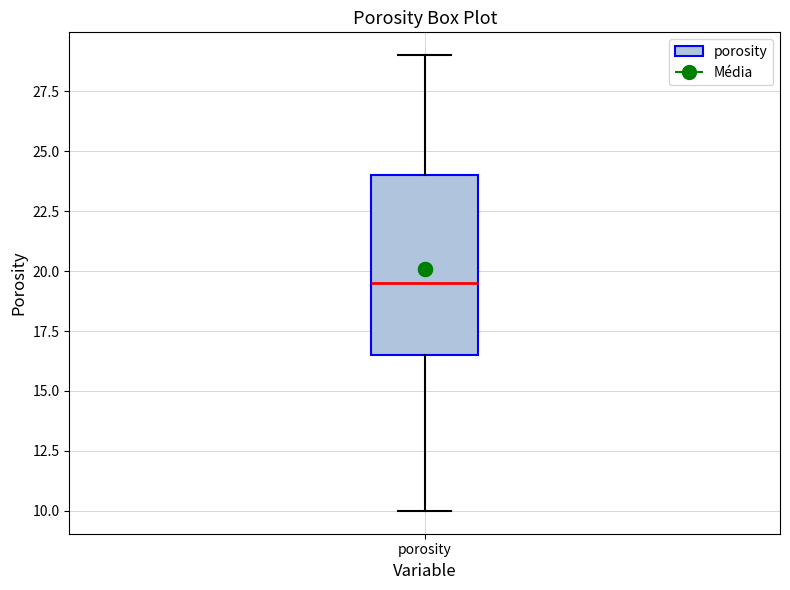

Transcribe this box plot: give where the median line is, the range the box spans, and where the two whiskers end, as read against the y-axis. The values are not printed on the chart, so give them approximately, as read against the axis.

median 19.5, box 16.5 to 24.0, whiskers 10.0 to 29.0